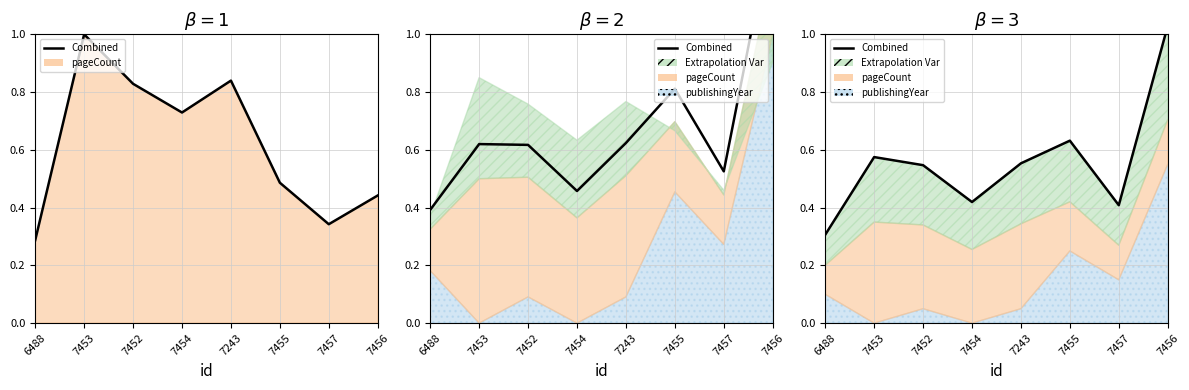

What is the value of the 7th point from the left?

0.4